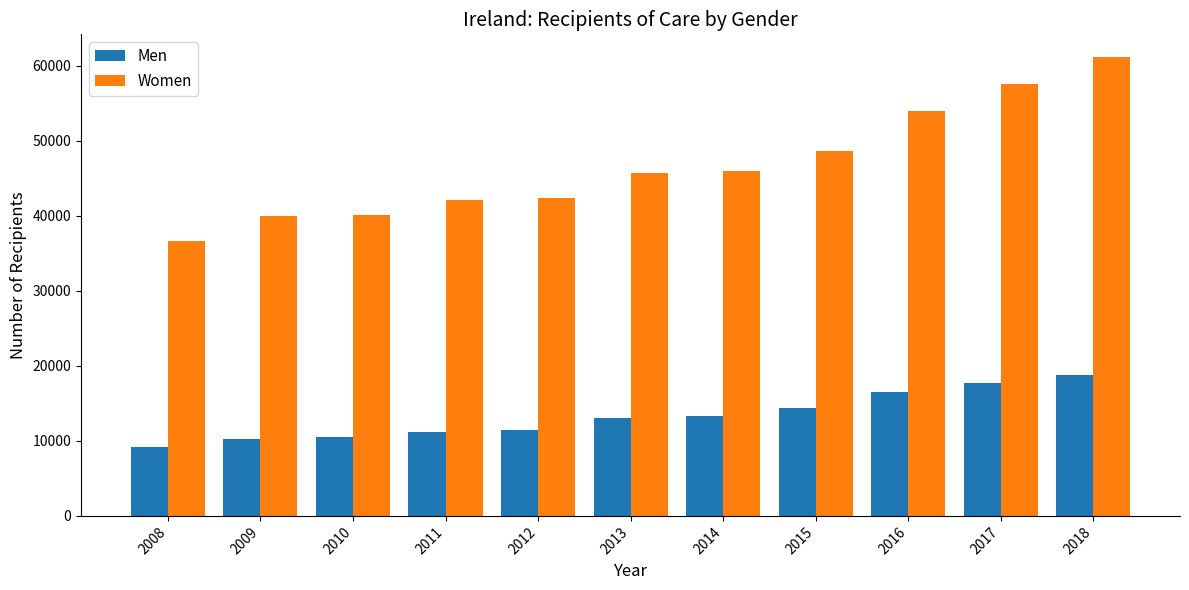

What is the total value across all series at 2012?

53847